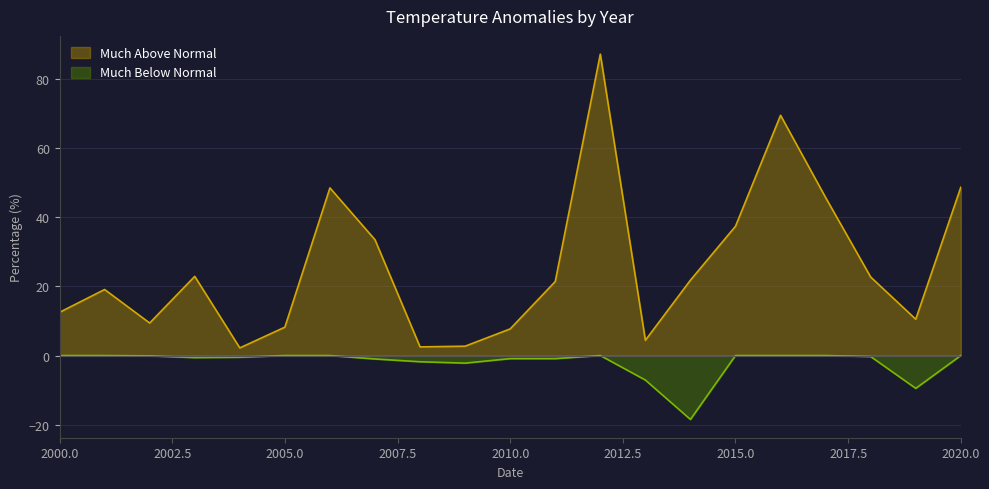

What is the spread (max minus min) of values at 2018?

23.0